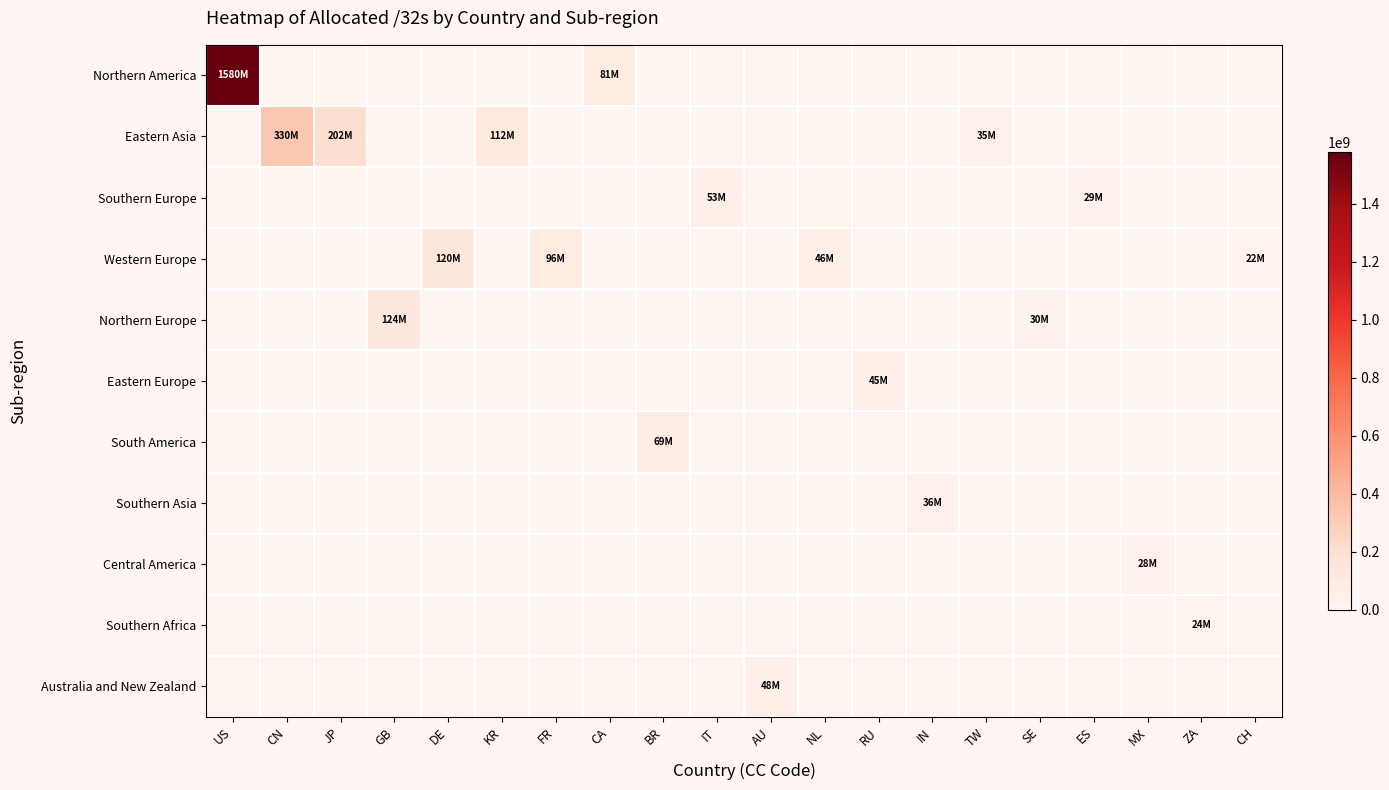

What is the total value across all series at ZA?

24153600